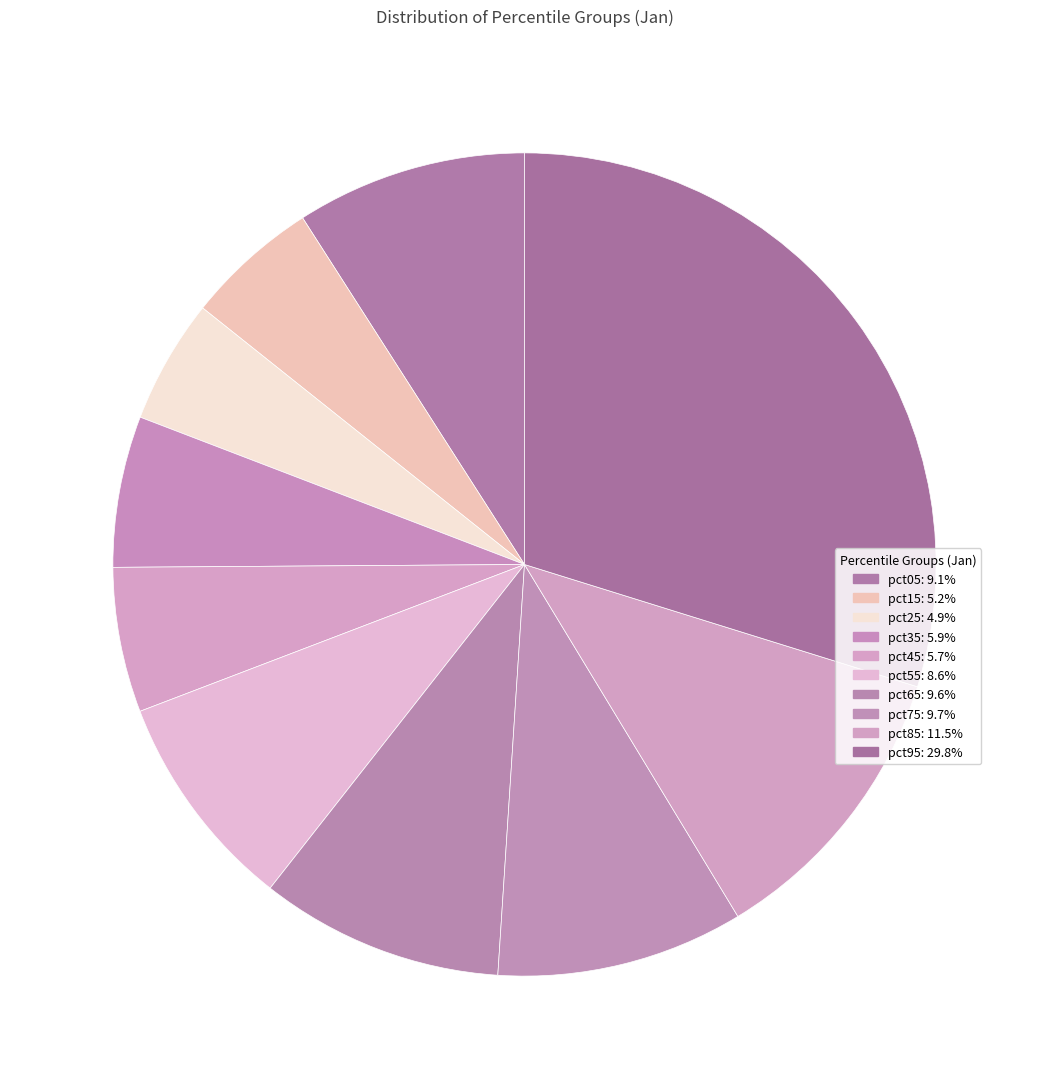

How many segments does this pie chart have?

10